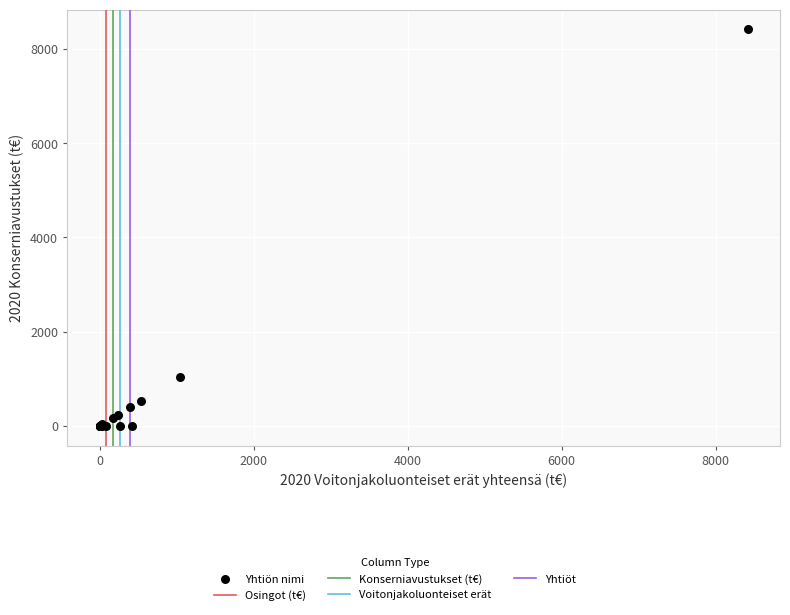

What Y value in the scatter plot is closest to 4207?

1045.1